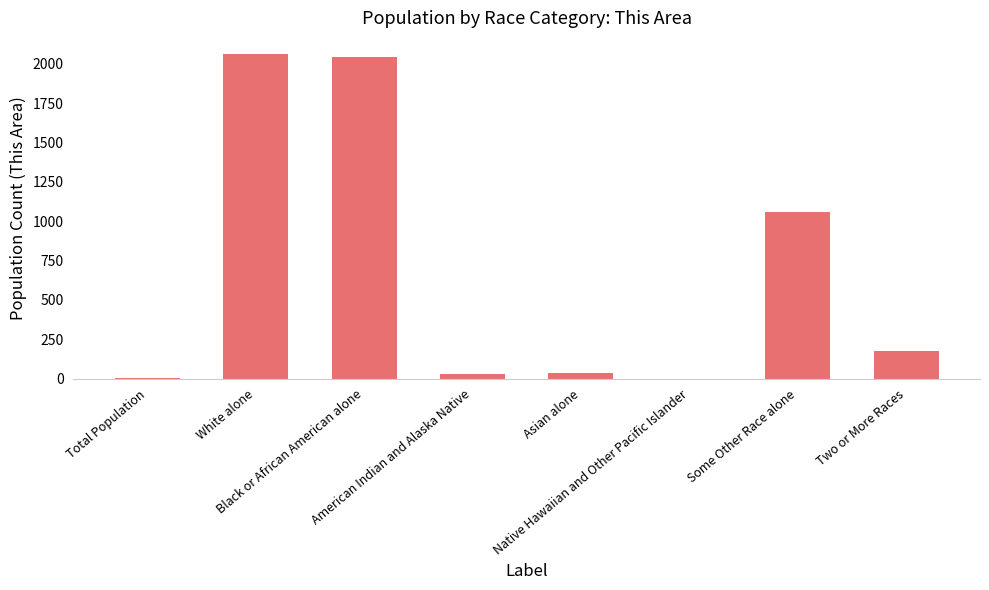

What is the sum of the values at Asian alone and White alone?

2096